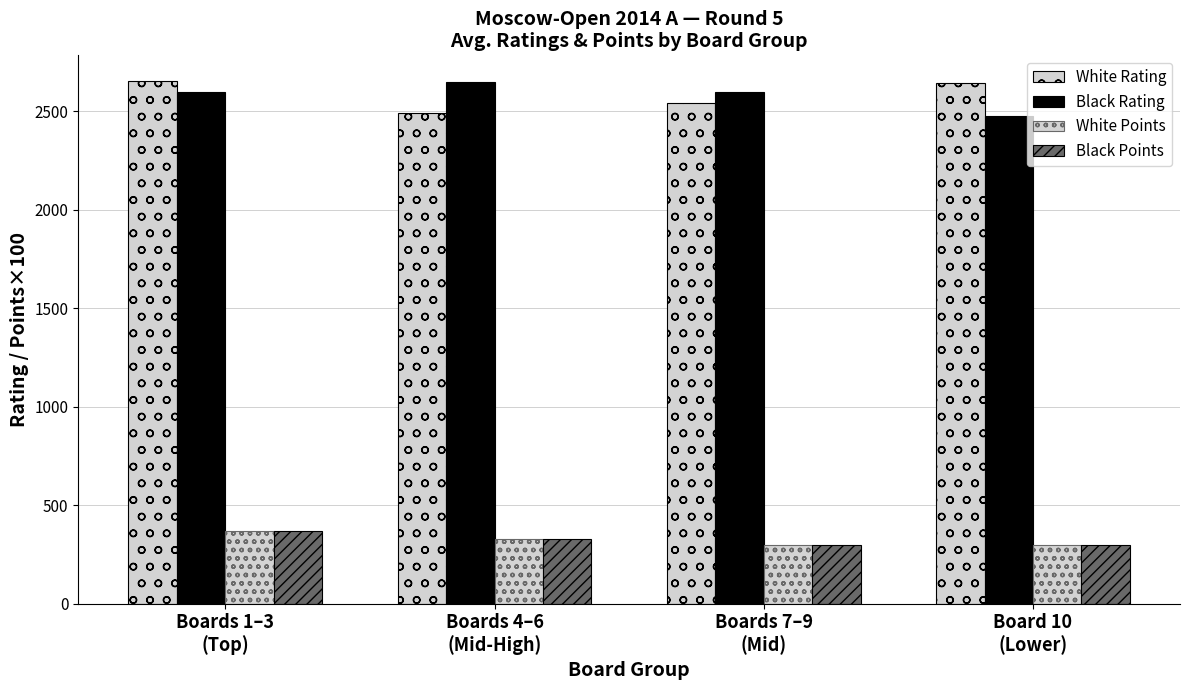

At which category is the sum across all series the highest?

Boards 1–3
(Top)